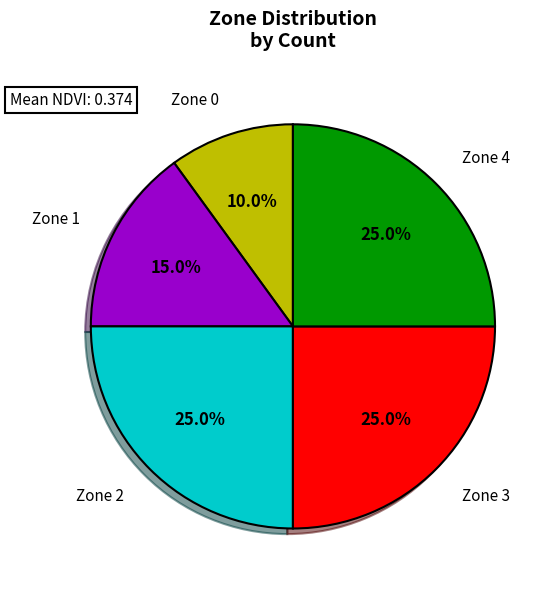

Is there a majority slice in this chart?

No